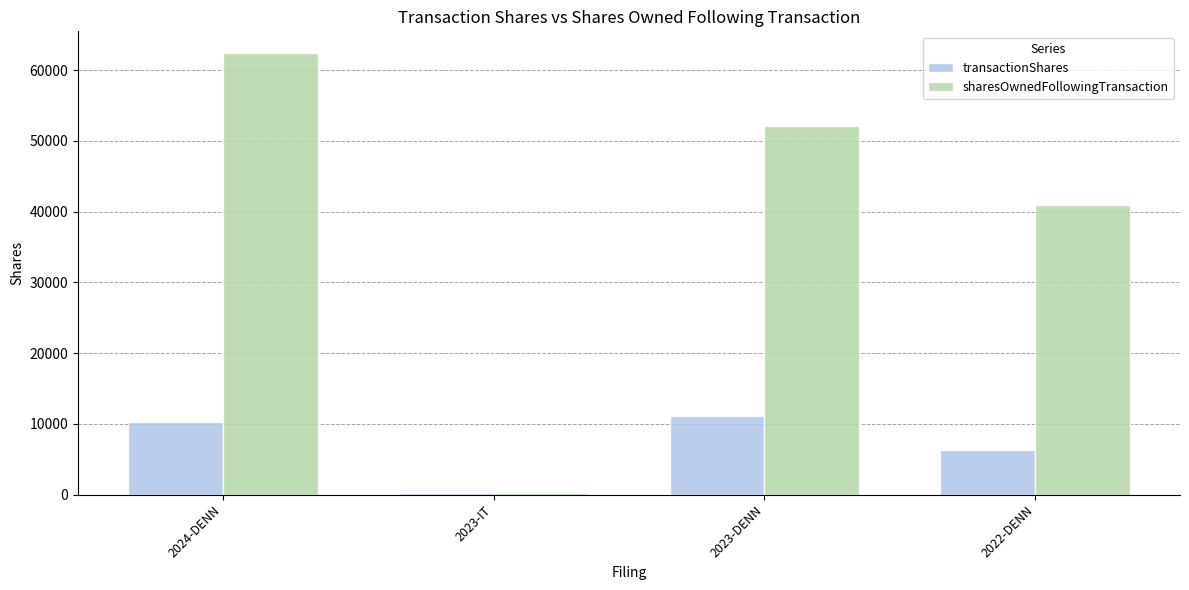

What is the average value of the sharesOwnedFollowingTransaction series?

38921